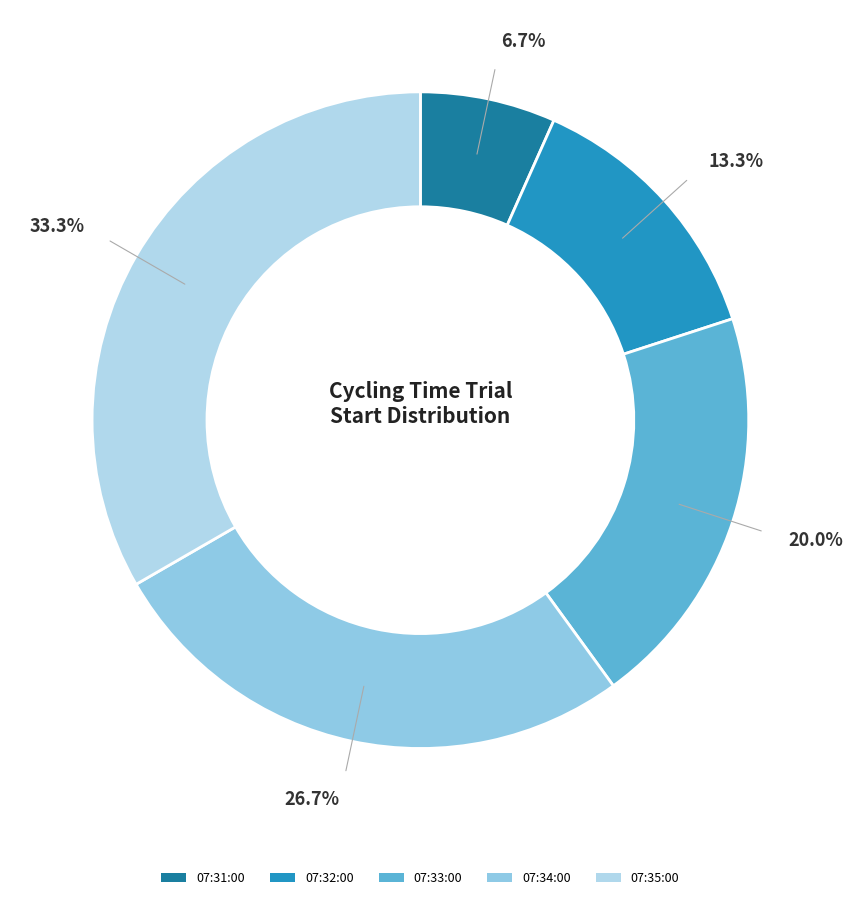

To the nearest percent, what is the combined percentage of 07:34:00 and 07:33:00?

47%